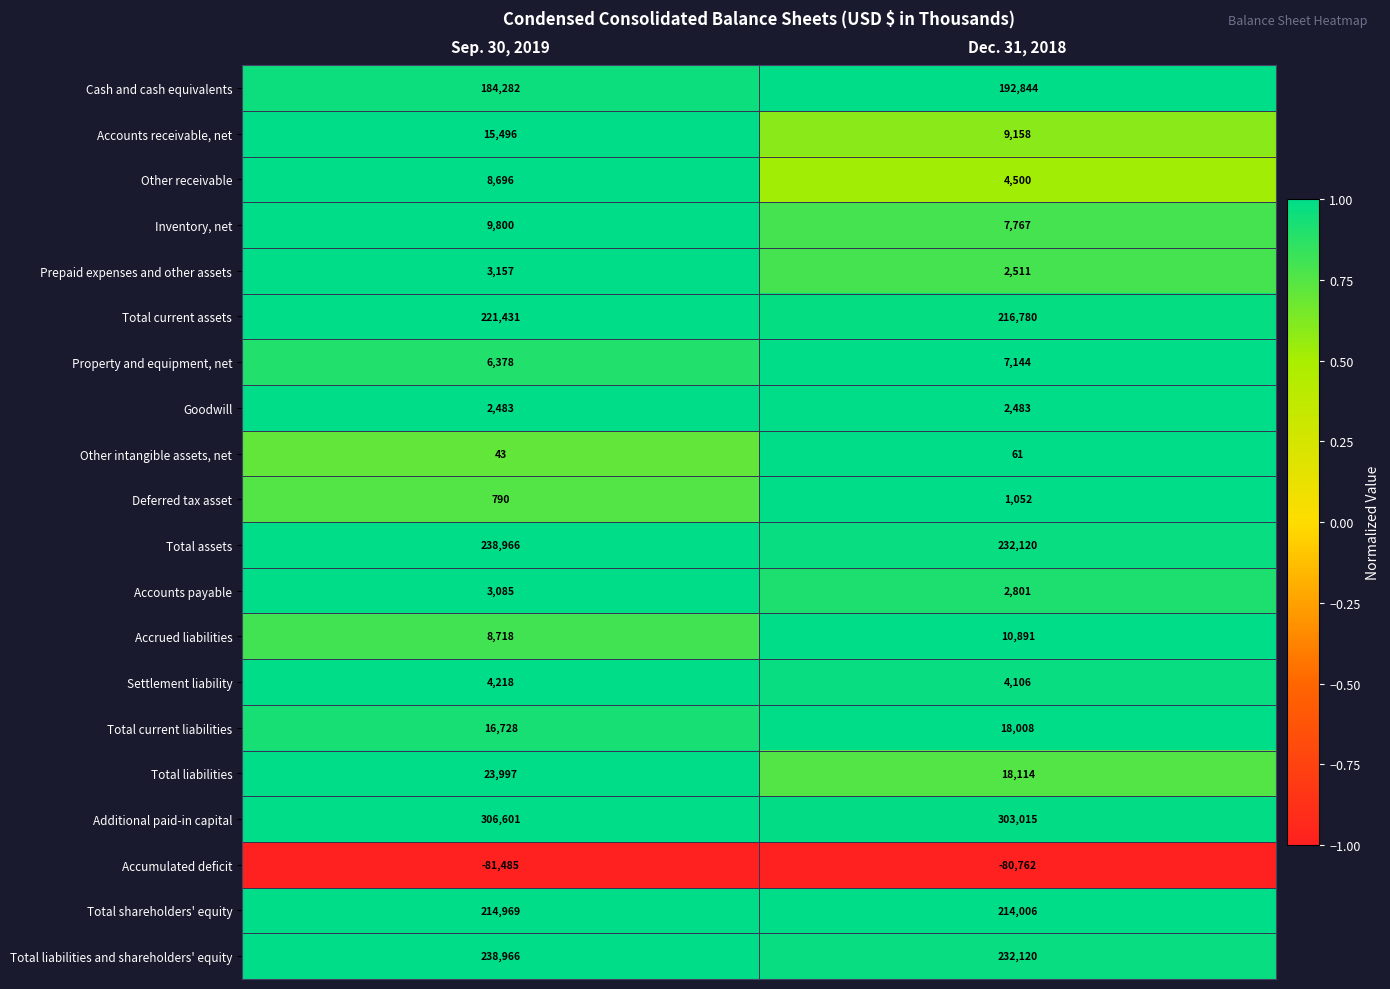

What is the greatest value displayed?

306601